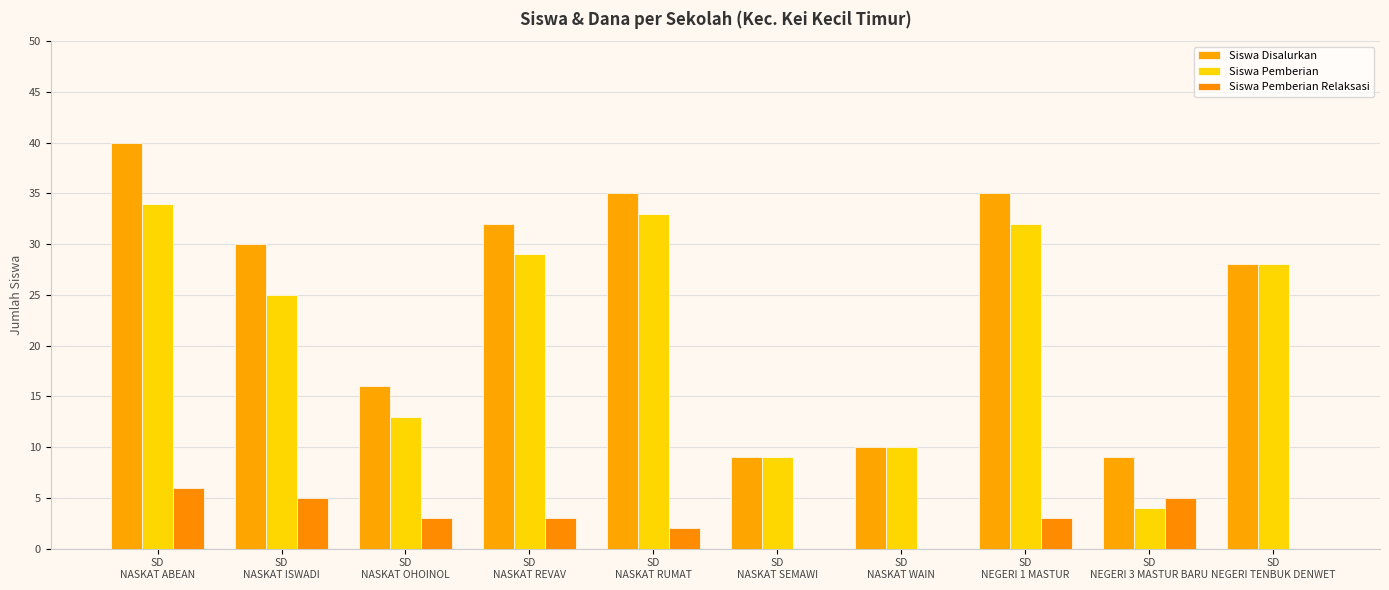

Which label corresponds to the largest value in the chart?

SD
NASKAT ABEAN